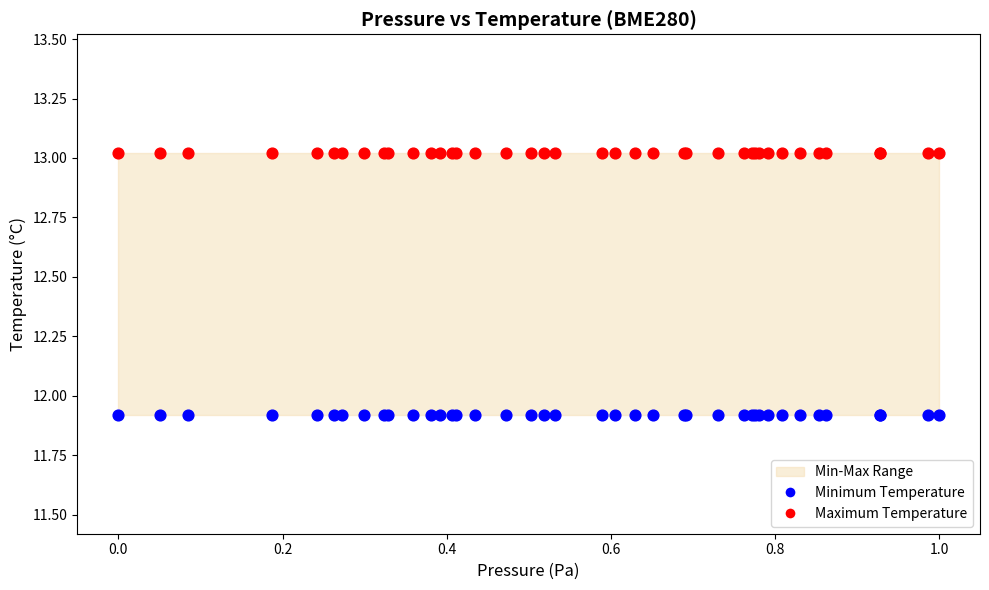

Which series reaches the maximum Y coordinate?

Maximum Temperature